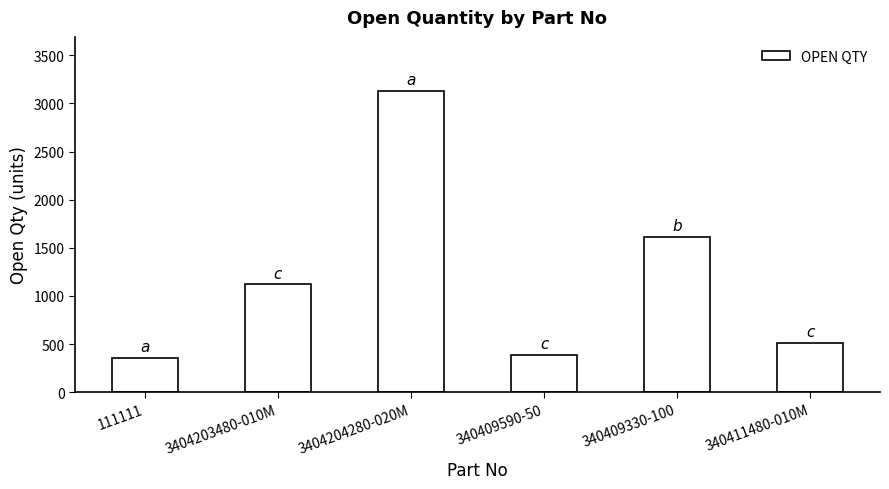

Are the bars grouped side by side (vs. stacked)?

No